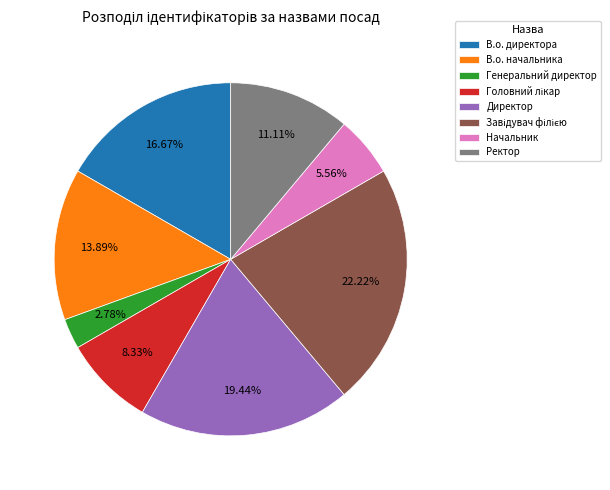

To the nearest percent, what percentage of the pie is Директор?

19%